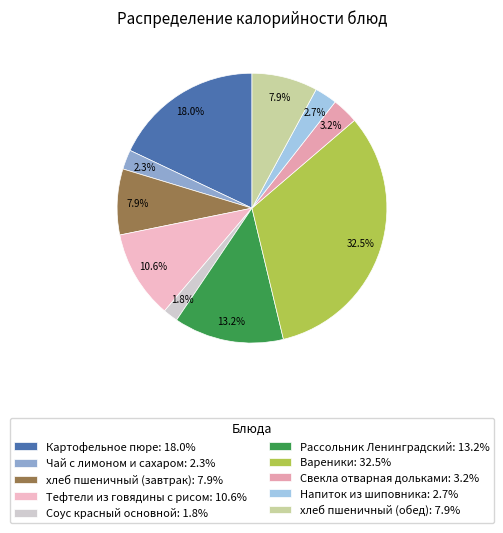

What percentage is NOT represented by хлеб пшеничный (обед)?

92.1%